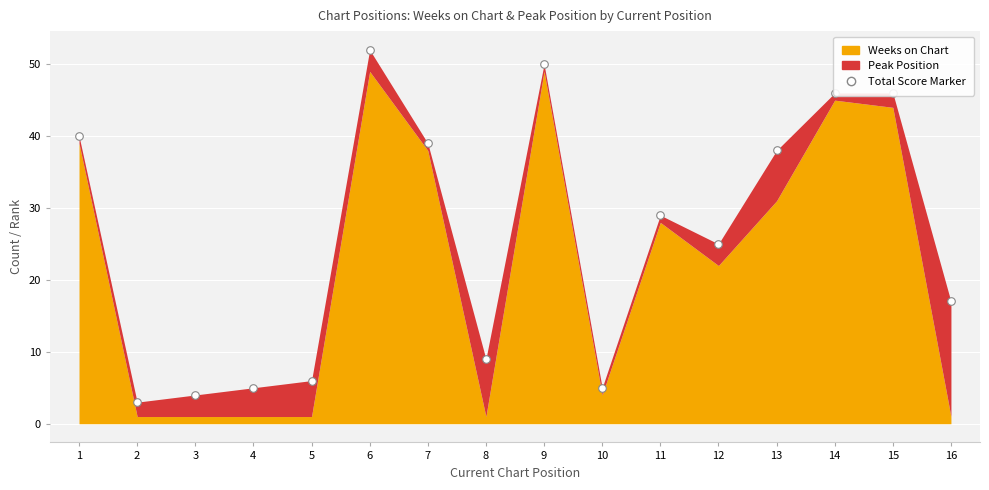

What is the change in value from 2 to 12?

+22